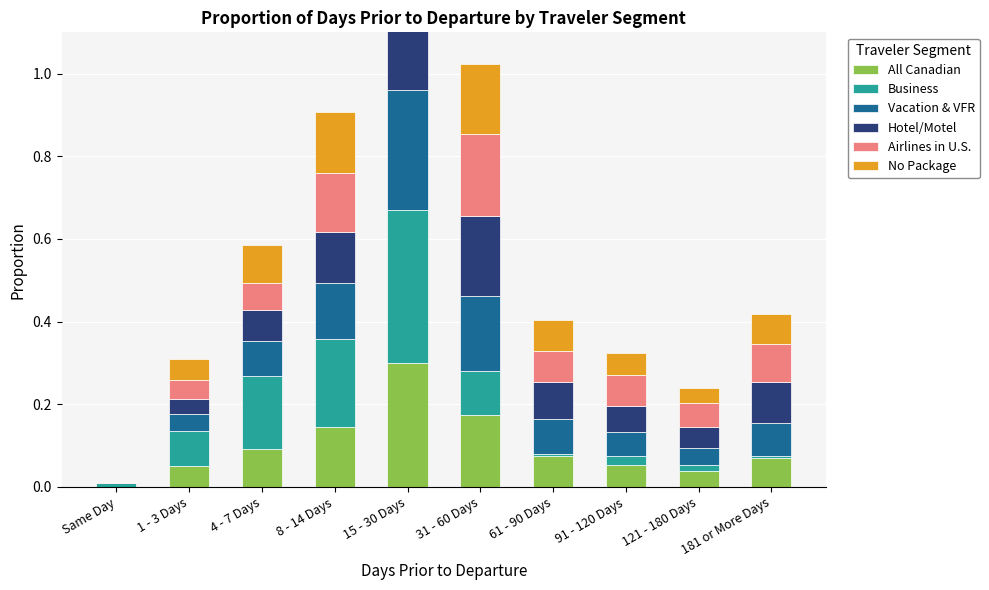

Which label corresponds to the smallest value in the chart?

Same Day